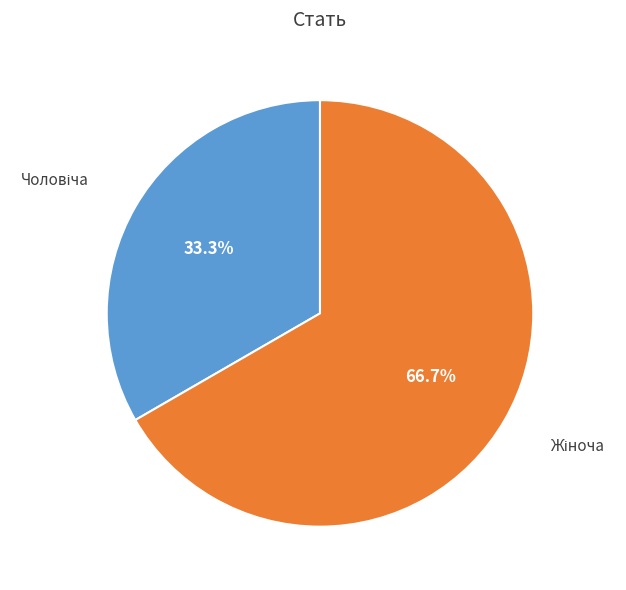

Does any single category account for the majority?

Yes